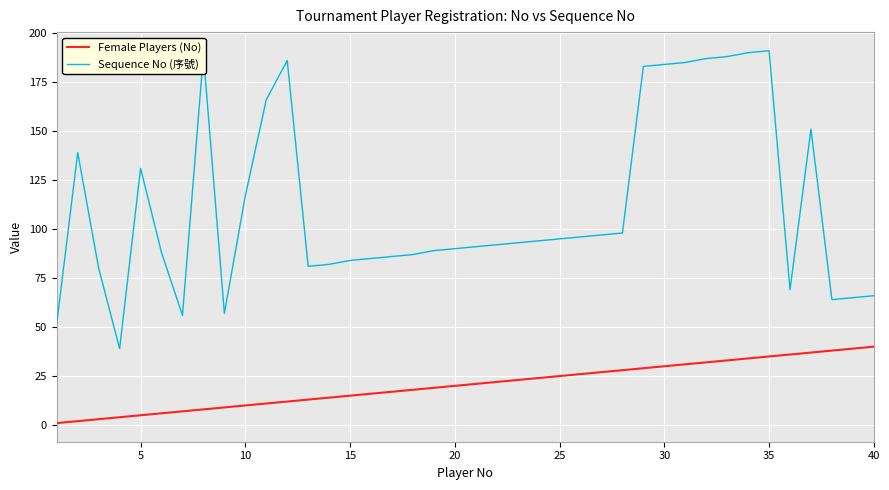

Which series has the largest total across all categories?

Sequence No (序號)